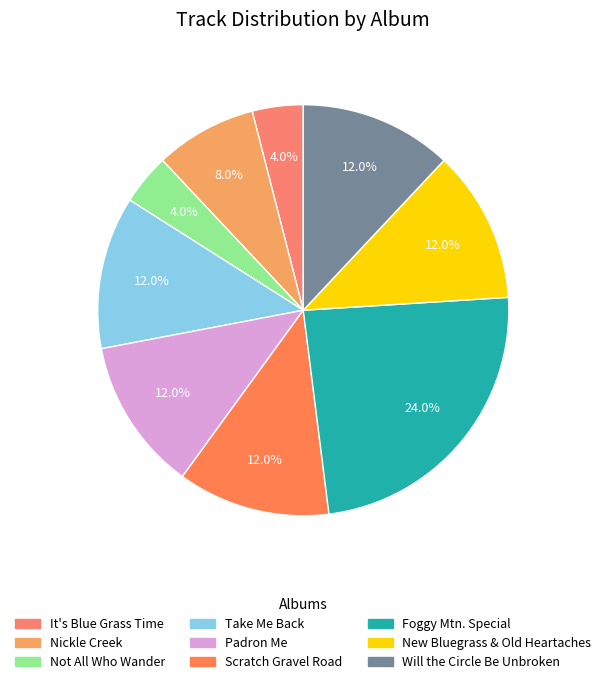

Count the number of slices in the pie.

9